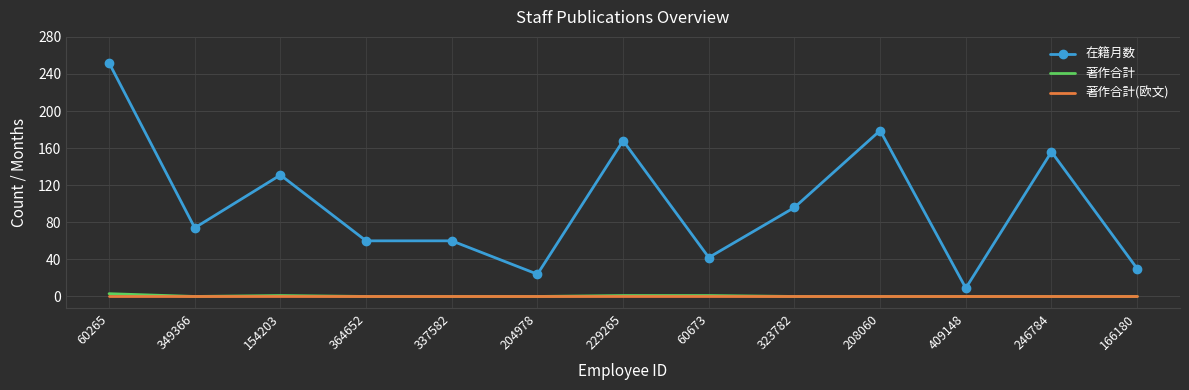

What is the spread (max minus min) of values at 349366?

74